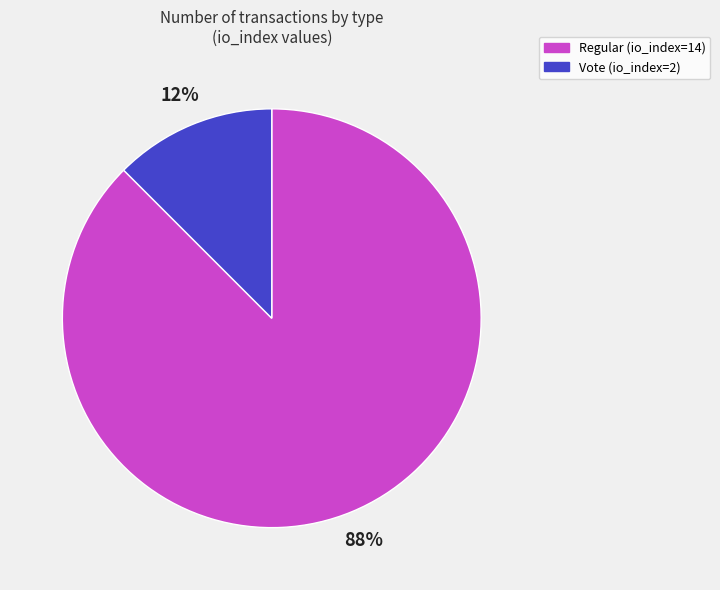

Which has a higher value, Regular (io_index=14) or Vote (io_index=2)?

Regular (io_index=14)